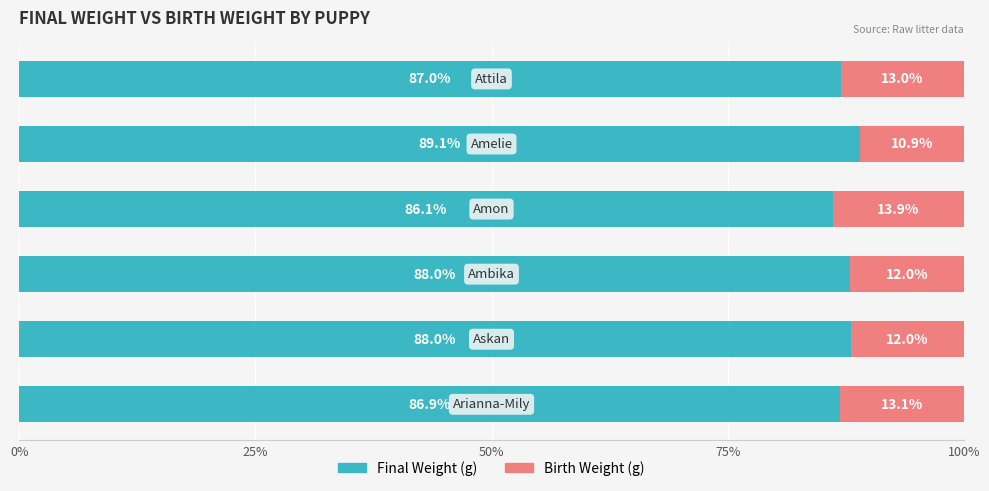

What is the difference between the second highest and second lowest values in the Final Weight (g) series?

1.1